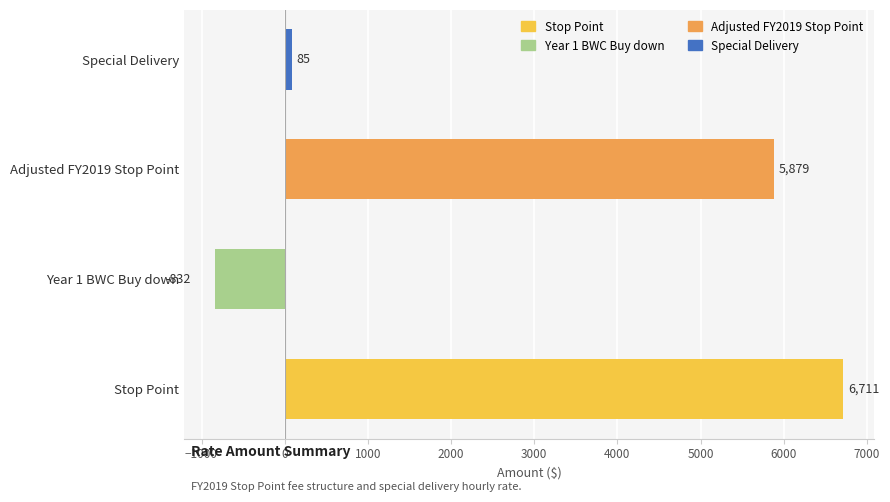

At which label is the value closest to 2939?

Special Delivery